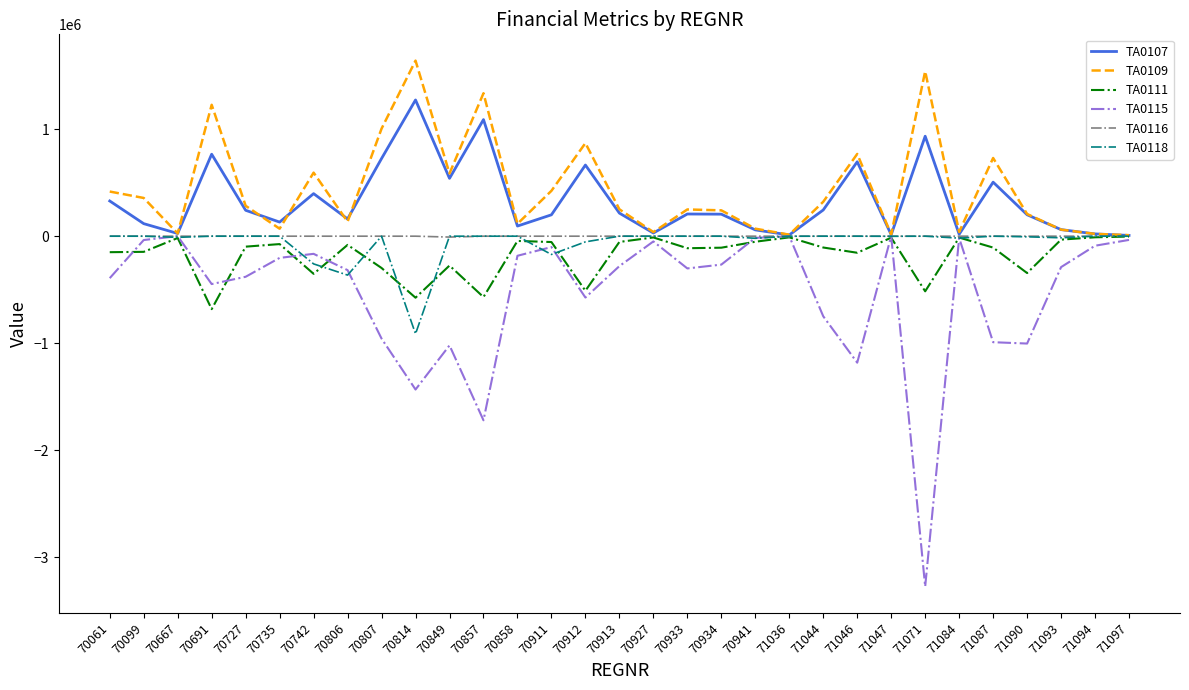

Which series has the largest range (max minus min)?

TA0115